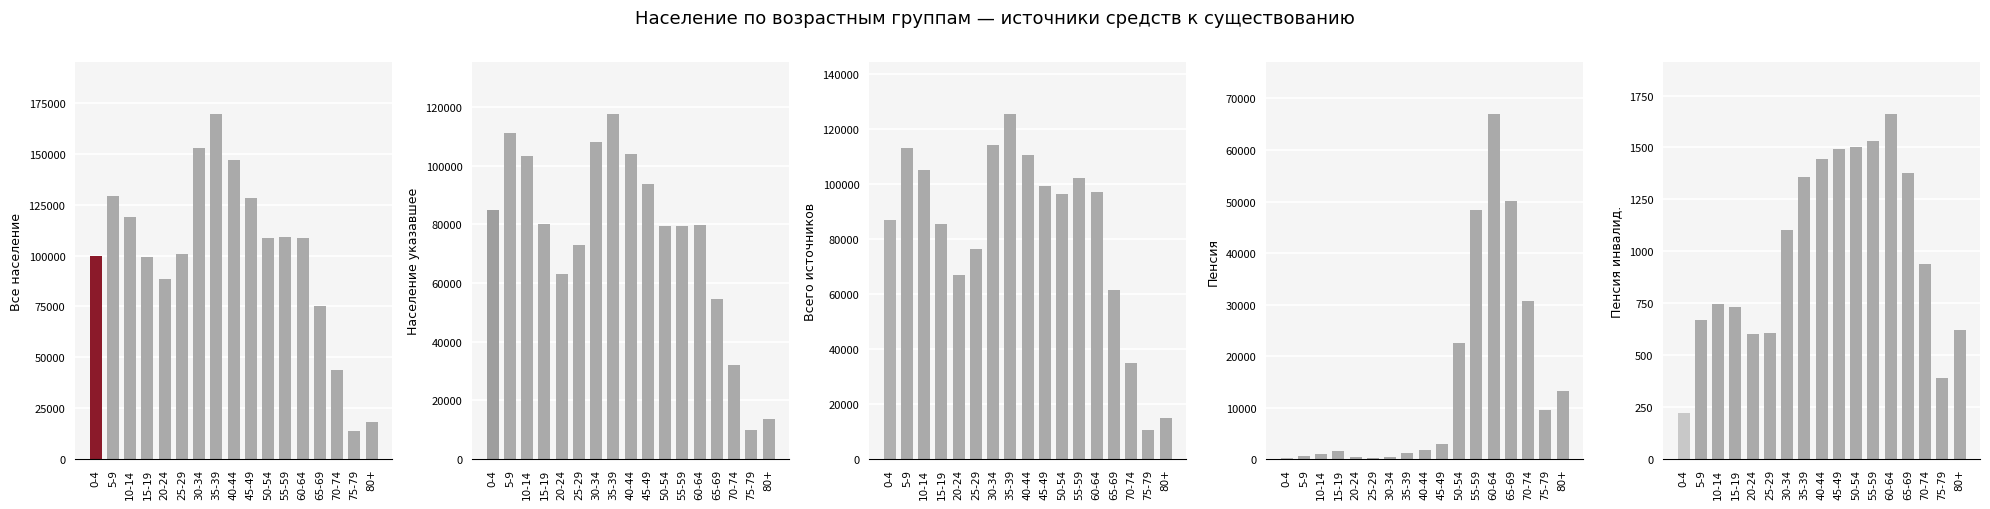

Reading right to left, extract all data points from this chart.

Все население: 80+=18434	75-79=13572	70-74=43587	65-69=75403	60-64=108541	55-59=109180	50-54=108553	45-49=128046	40-44=146890	35-39=169652	30-34=152957	25-29=100700	20-24=88642	15-19=99117	10-14=118915	5-9=129333	0-4=99958
Население указавшее: 80+=13606	75-79=9837	70-74=32145	65-69=54437	60-64=79677	55-59=79628	50-54=79477	45-49=93845	40-44=104073	35-39=117762	30-34=108123	25-29=73125	20-24=63114	15-19=80178	10-14=103213	5-9=111182	0-4=85055
Всего источников: 80+=14905	75-79=10693	70-74=34941	65-69=61609	60-64=96971	55-59=102097	50-54=96311	45-49=99376	40-44=110455	35-39=125503	30-34=114118	25-29=76427	20-24=66829	15-19=85516	10-14=105180	5-9=113094	0-4=86749
Пенсия: 80+=13137	75-79=9473	70-74=30686	65-69=50056	60-64=67032	55-59=48441	50-54=22436	45-49=2989	40-44=1710	35-39=1164	30-34=426	25-29=136	20-24=390	15-19=1500	10-14=1036	5-9=543	0-4=167
Пенсия инвалид.: 80+=623	75-79=388	70-74=937	65-69=1377	60-64=1662	55-59=1529	50-54=1500	45-49=1491	40-44=1445	35-39=1358	30-34=1102	25-29=605	20-24=600	15-19=733	10-14=748	5-9=669	0-4=221